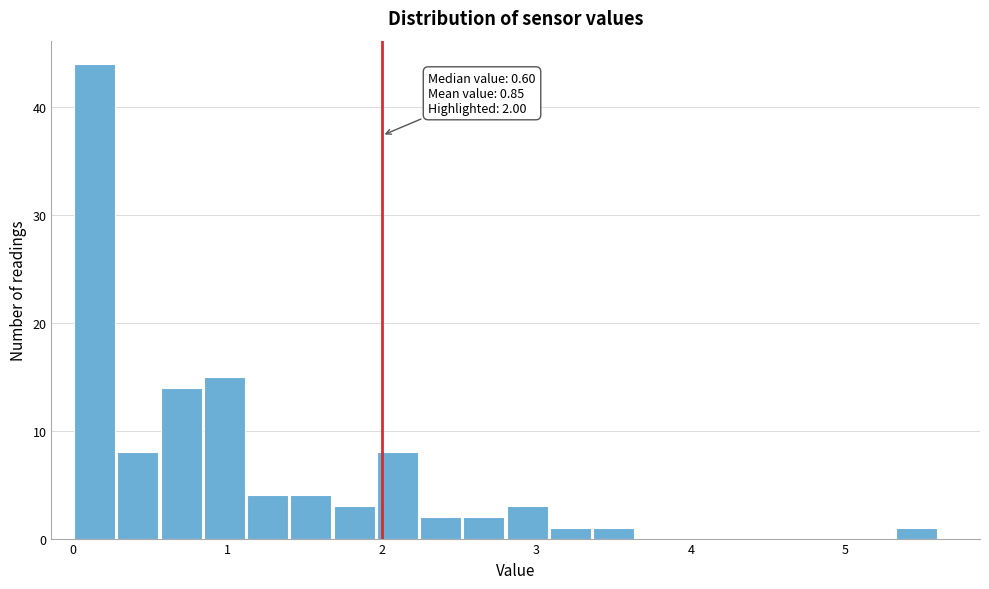

Read against the x-axis, roughly where is the centre of the tallest bar?

0.1